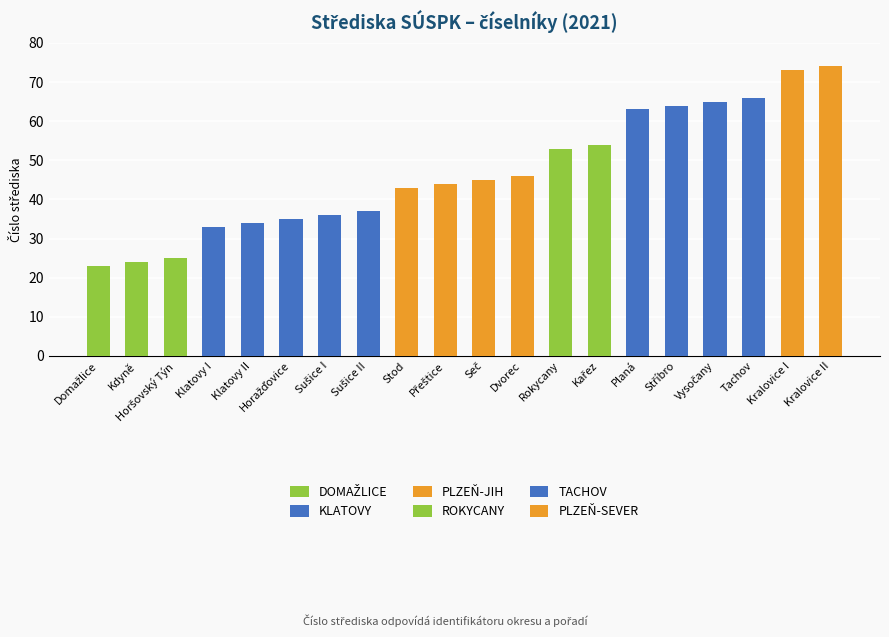

The value at Tachov is 25. True or false?

False